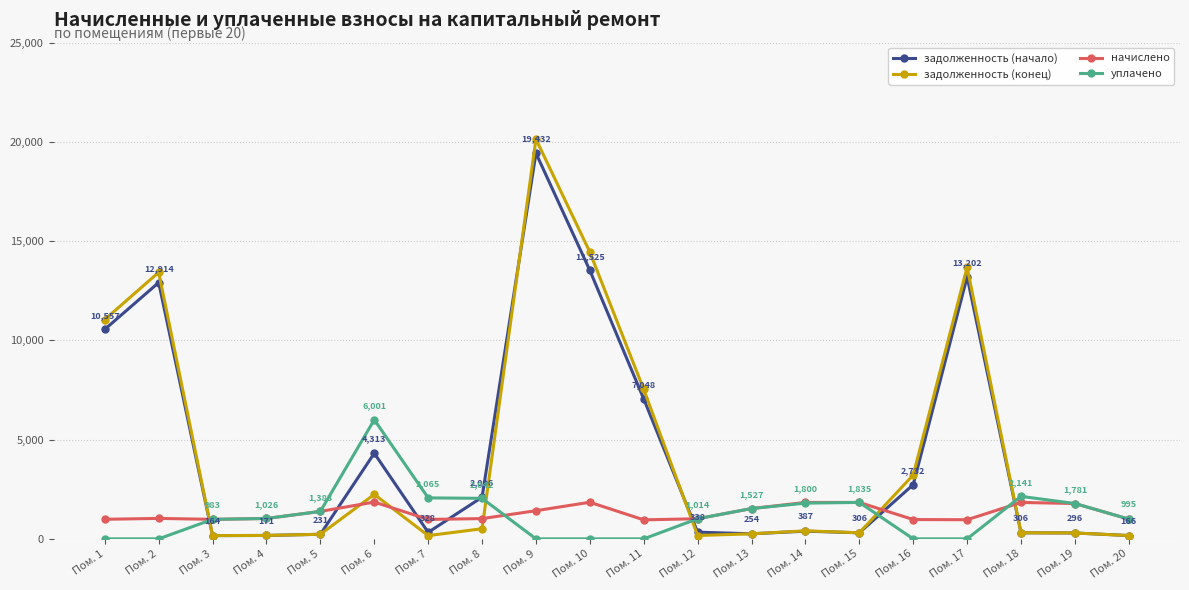

What is the total value across all series at Пом. 20?

2322.5